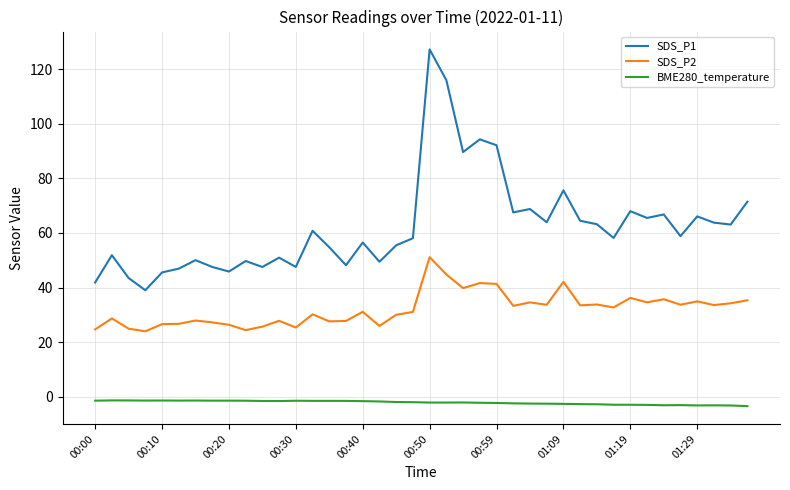

True or false: SDS_P1 and BME280_temperature intersect in this chart.

False